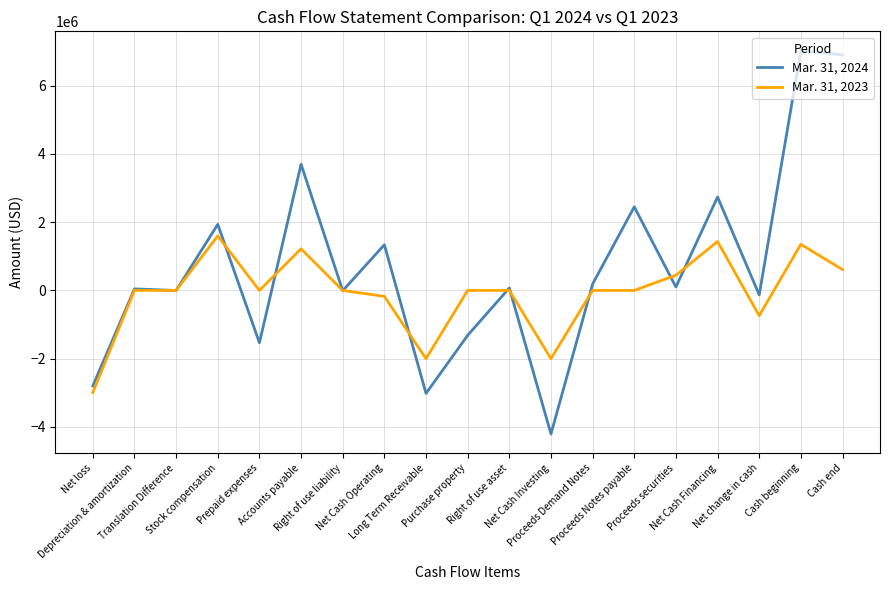

Which series has the largest total across all categories?

Mar. 31, 2024